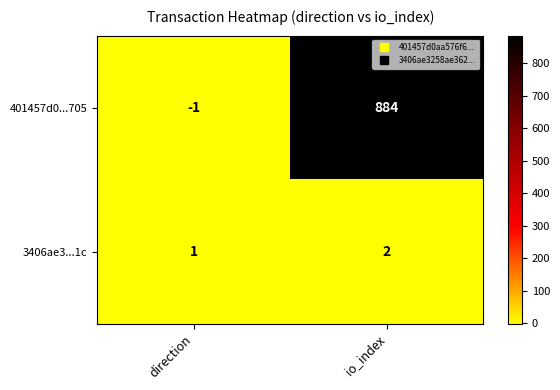

Reading left to right, extract all data points from this chart.

401457d0...705: -1	884
3406ae3...1c: 1	2